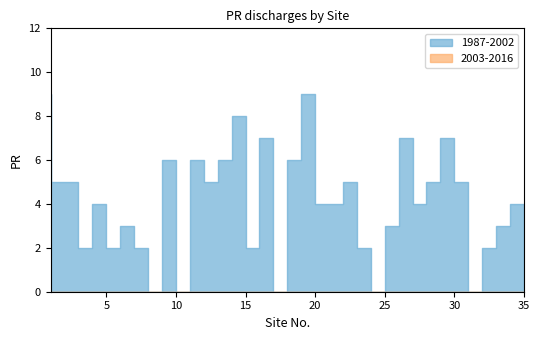

What are all the series names shown in the legend?

1987-2002, 2003-2016